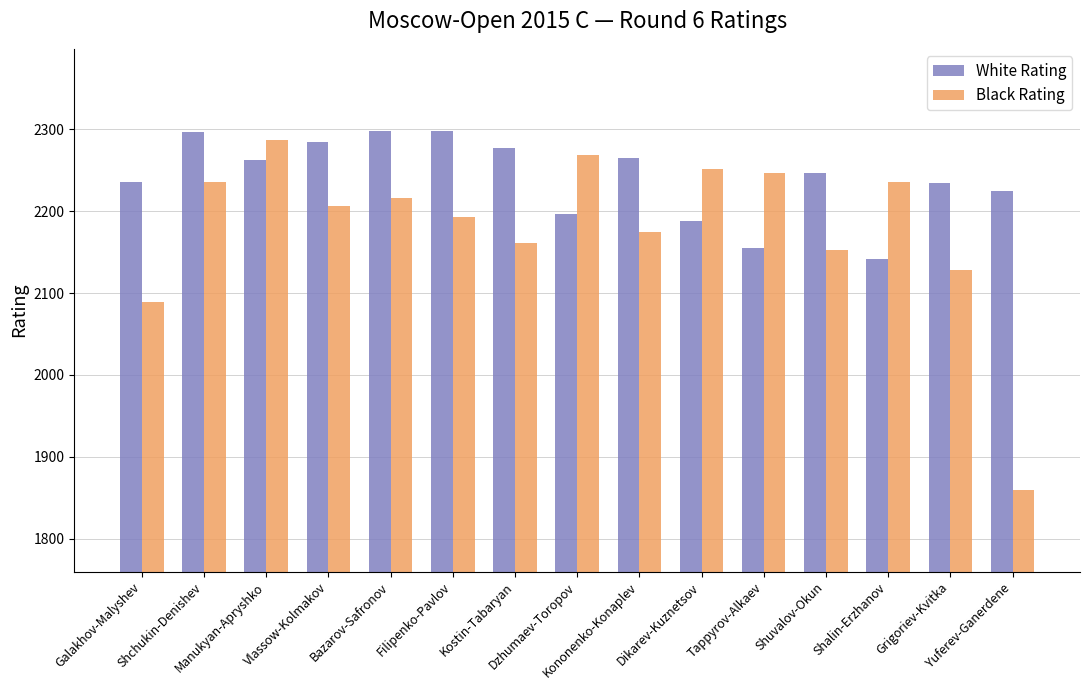

The Black Rating series shows 2175 at Kononenko-Konaplev. True or false?

True